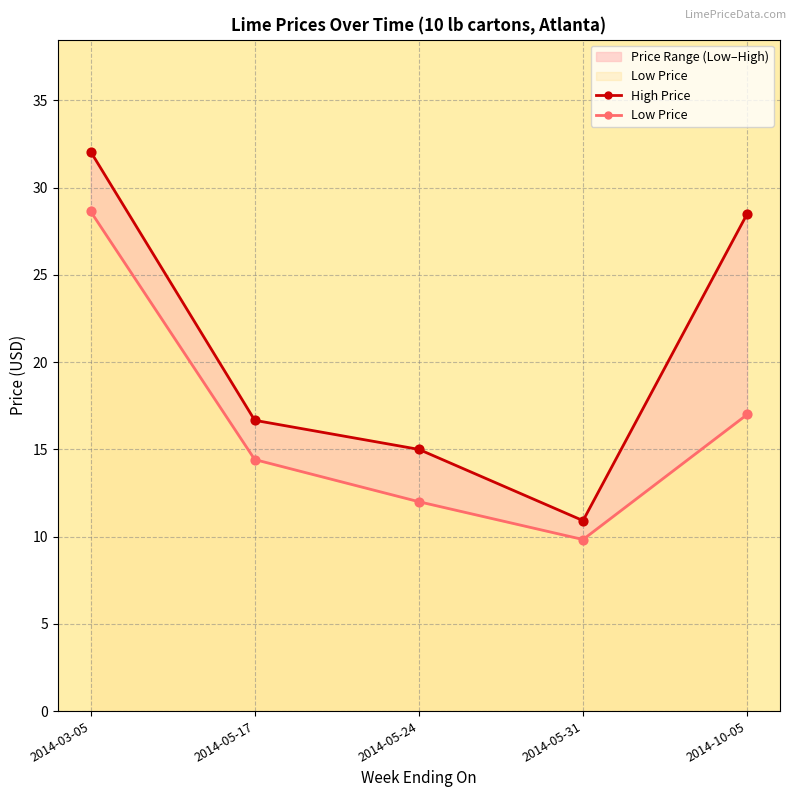

Which series contains the highest Y value?

High Price